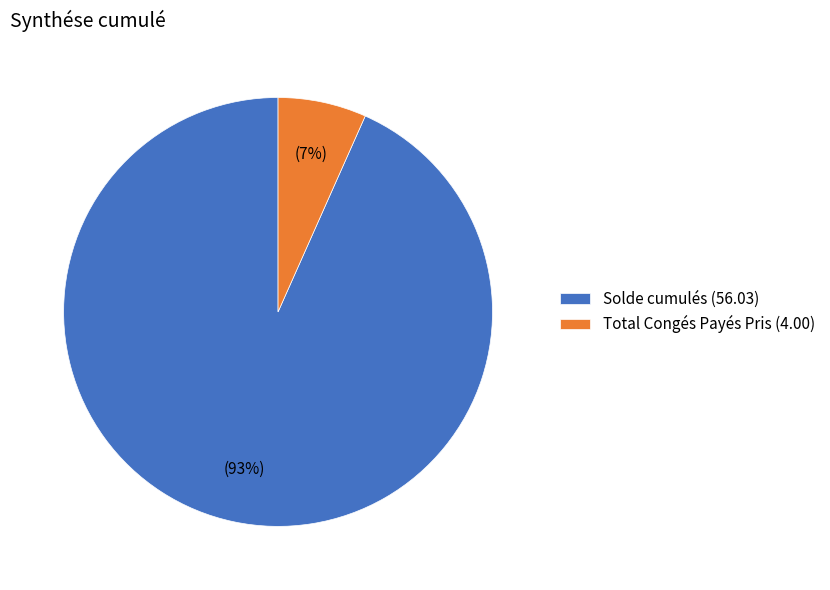

How many slices are in this pie chart?

2